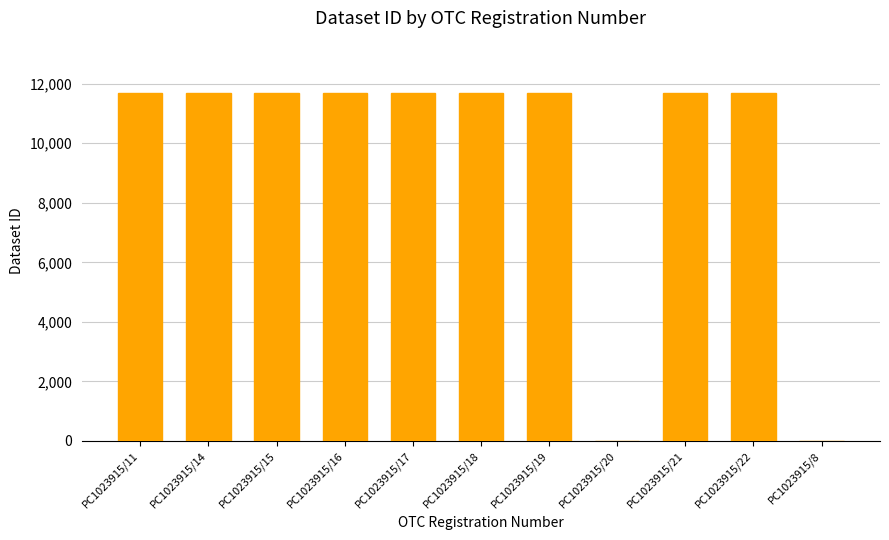

Reading left to right, list all the values displayed in this chart.

PC1023915/11=11691	PC1023915/14=11691	PC1023915/15=11691	PC1023915/16=11691	PC1023915/17=11691	PC1023915/18=11691	PC1023915/19=11691	PC1023915/20=0	PC1023915/21=11691	PC1023915/22=11691	PC1023915/8=0